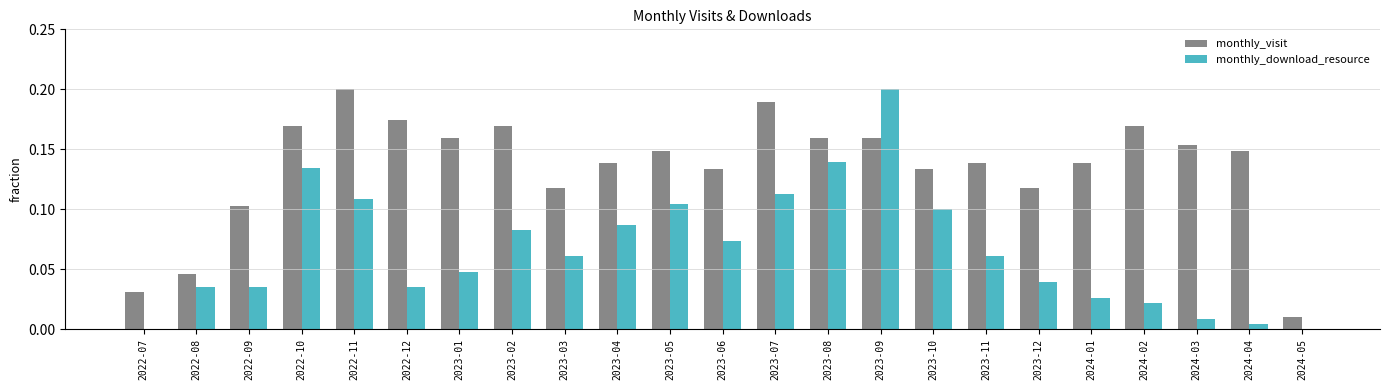

Is it true that monthly_visit equals 0.3 at 2022-11?

False